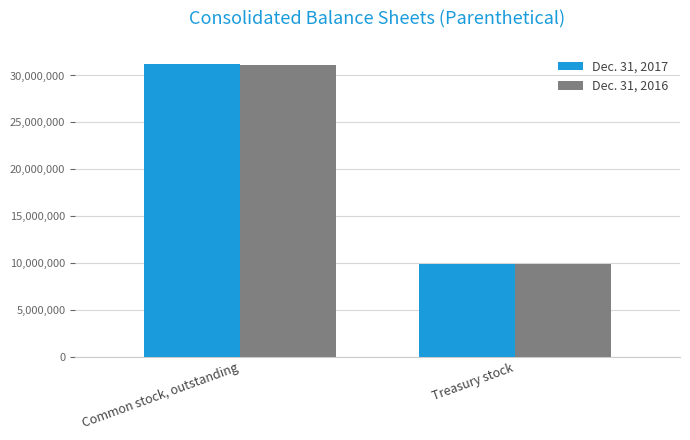

What is the difference between the maximum and minimum values in the Dec. 31, 2016 series?

21273513